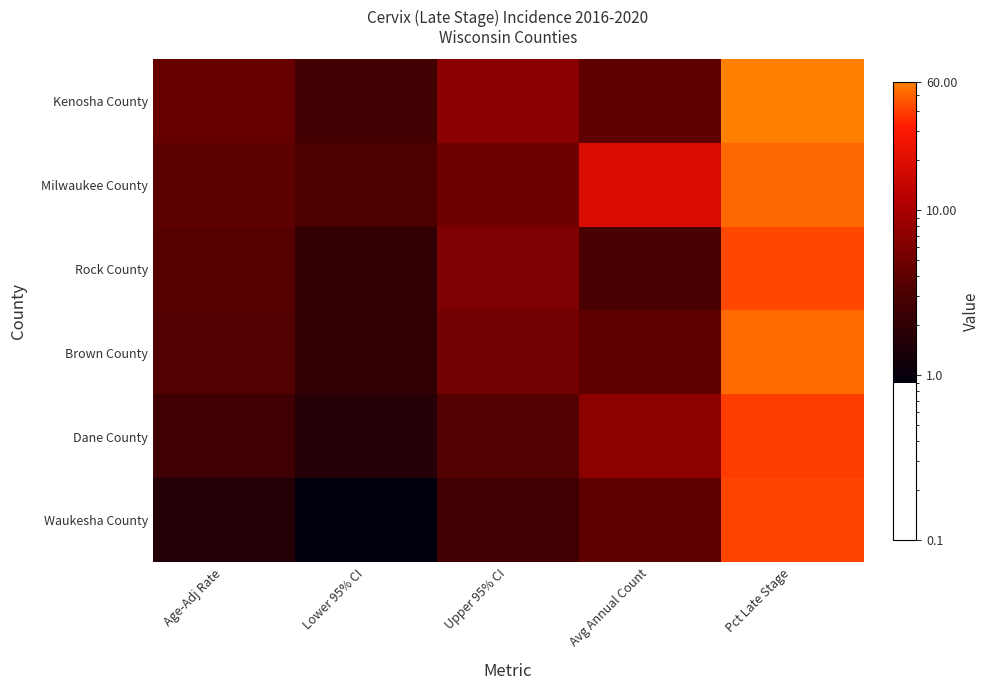

What is the spread (max minus min) of values at Pct Late Stage?

20.7